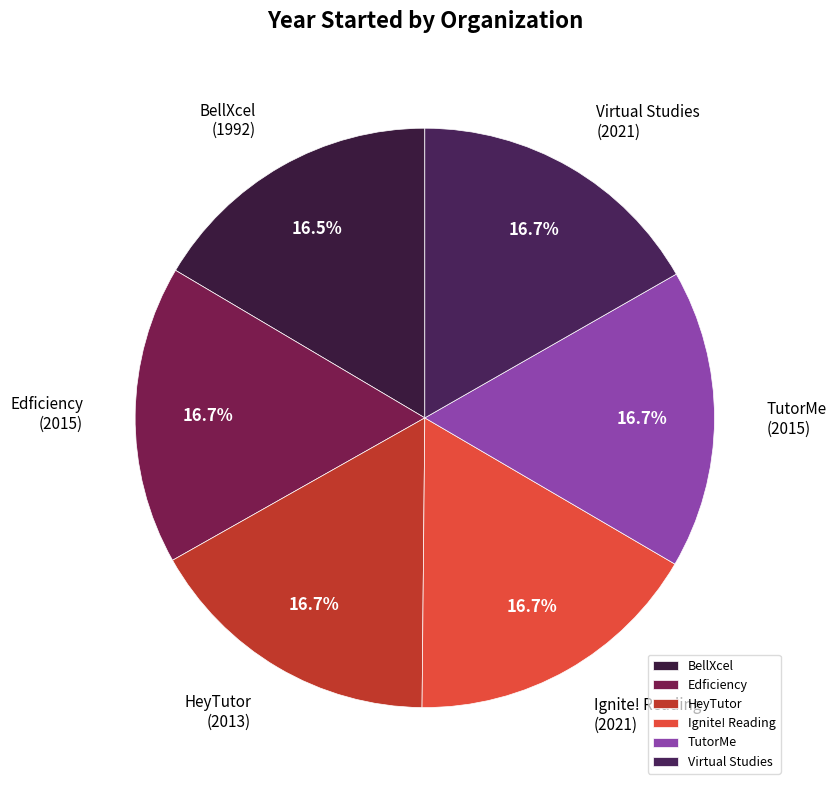

To the nearest percent, what percentage of the pie is Virtual Studies?

17%